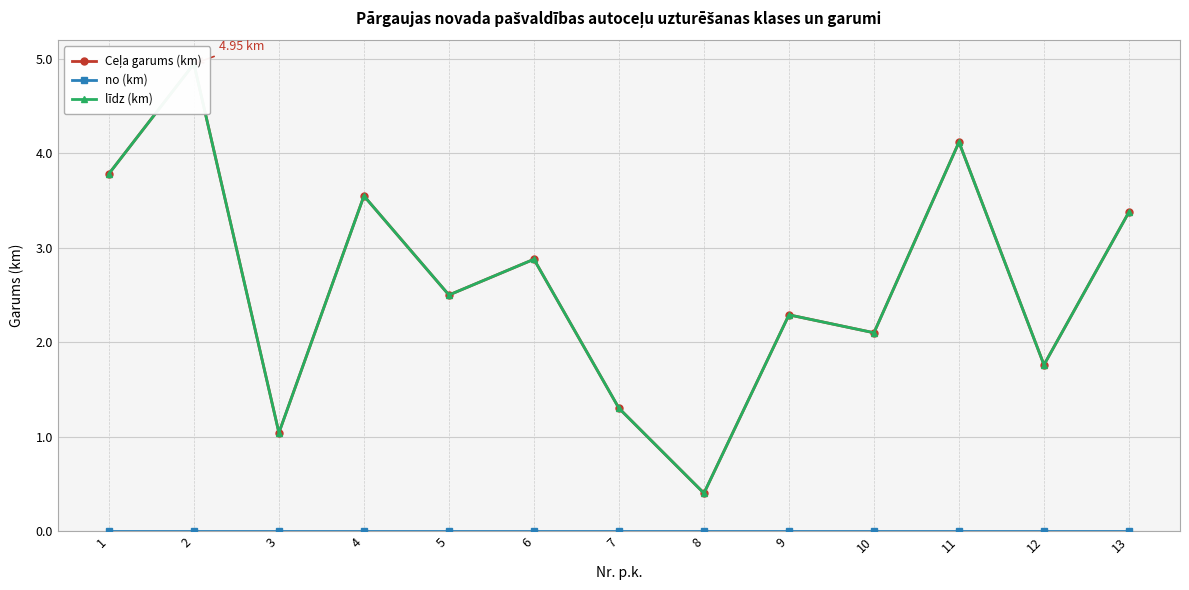

True or false: Ceļa garums (km) and līdz (km) intersect in this chart.

False